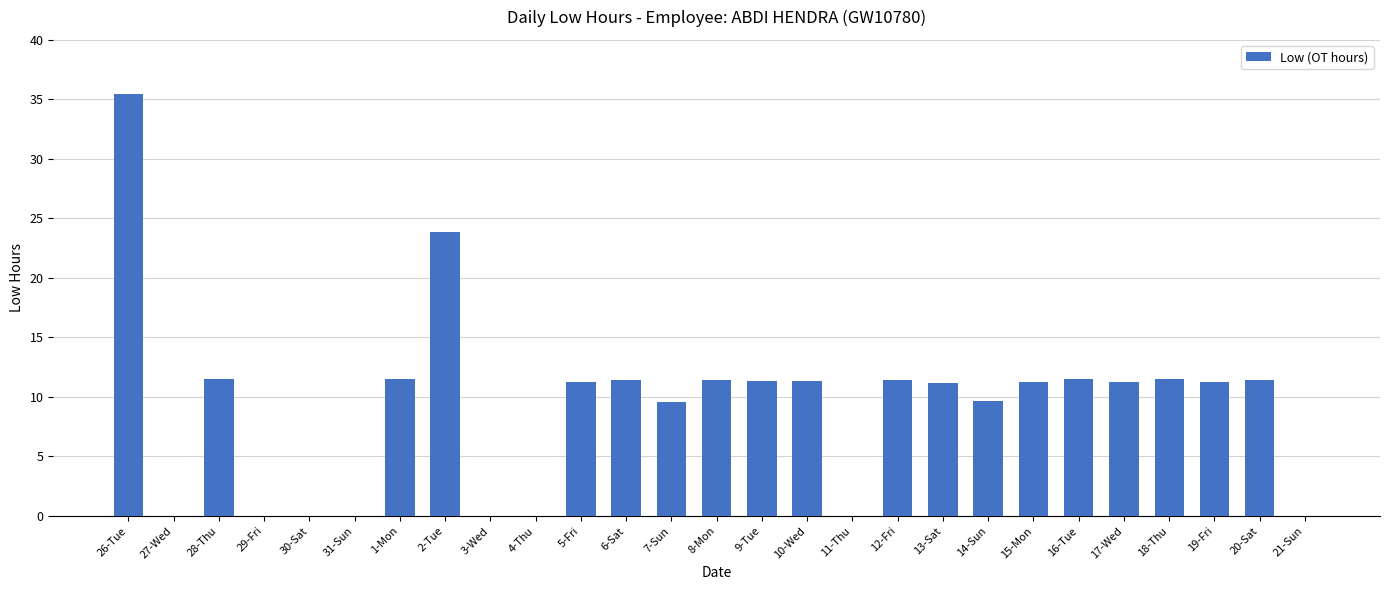

Which category has the highest value across all series?

26-Tue